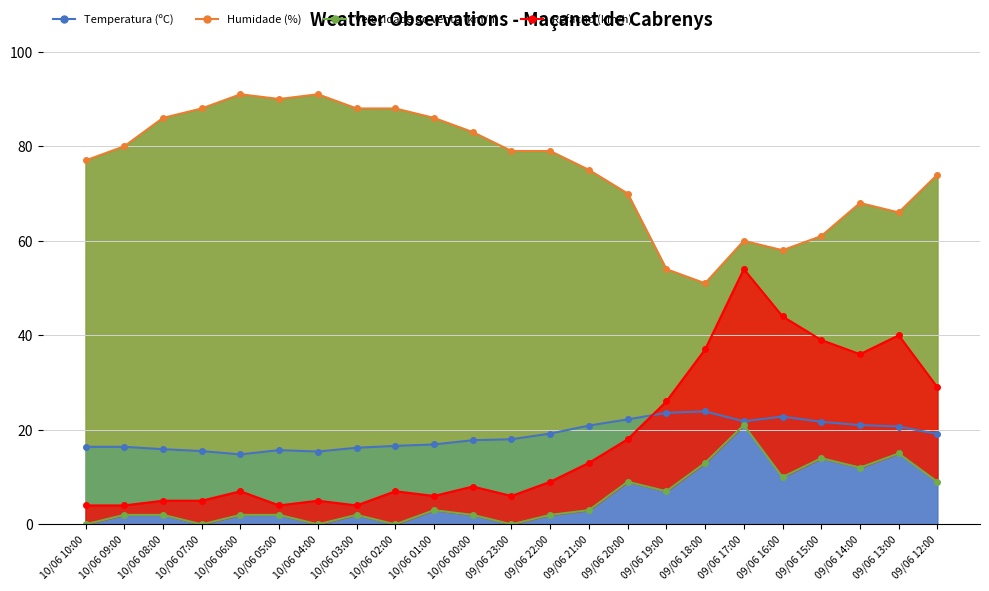

Where does the Humidade (%) series first go above 79?

10/06 09:00